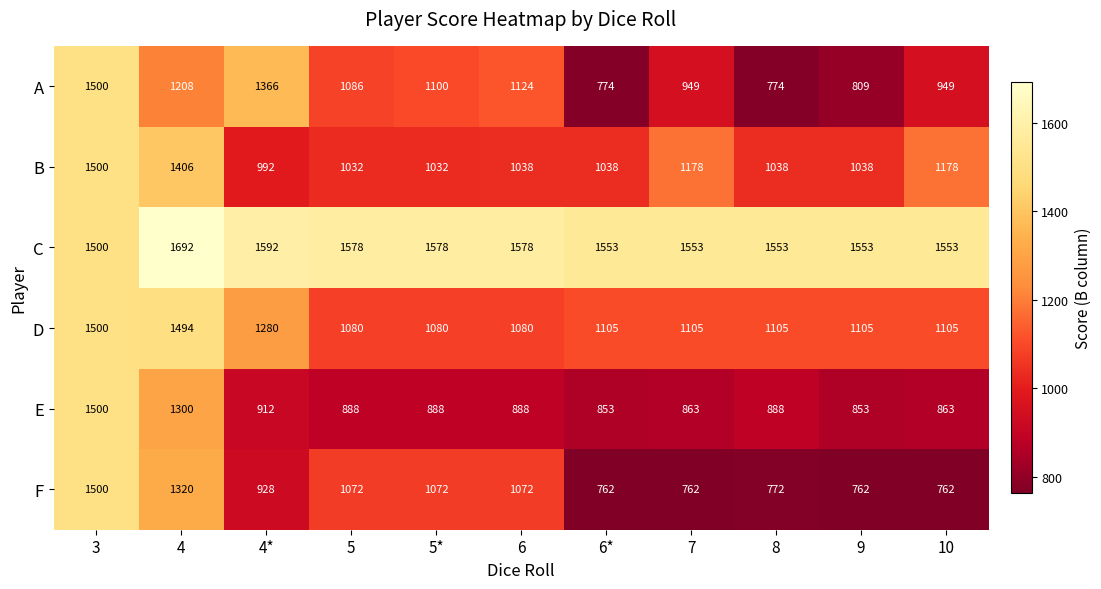

Count the number of categories in the chart.

11